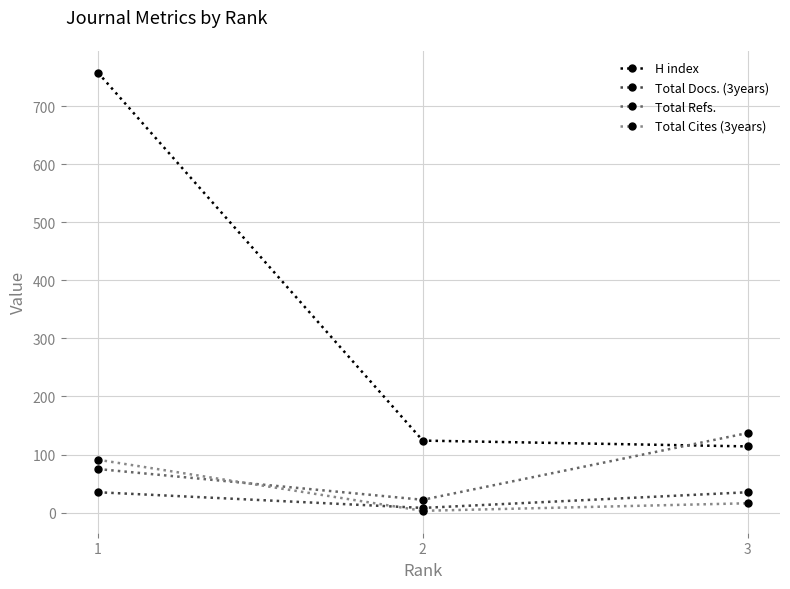

What is the difference between the maximum and minimum values in the Total Docs. (3years) series?

27